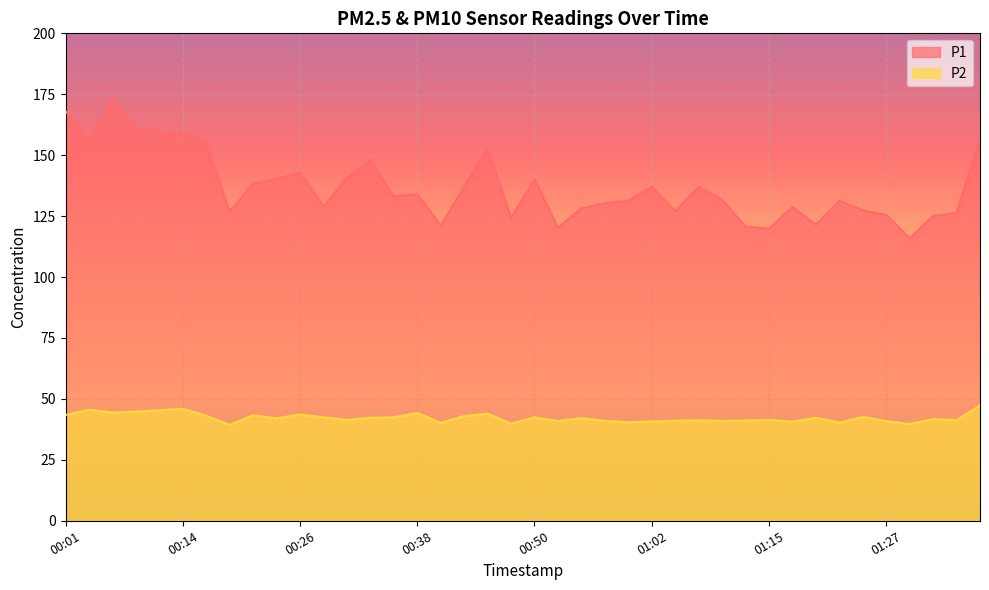

Reading left to right, transcribe all the data shown in this chart.

P1: 168.1	155.9	173.0	160.7	159.7	159.1	154.8	127.0	138.4	140.3	142.8	129.1	140.6	147.9	133.1	134.0	121.2	137.0	152.8	124.3	140.1	120.2	128.3	130.3	131.3	137.1	127.0	137.0	131.7	120.7	119.8	128.8	121.4	131.3	127.4	125.5	115.9	125.1	126.3	156.8
P2: 43.4	45.5	44.5	44.8	45.4	46.0	43.1	39.3	43.3	42.0	43.6	42.5	41.4	42.3	42.4	44.2	40.1	43.0	43.9	39.8	42.4	41.0	42.1	41.0	40.4	40.8	41.0	41.2	41.0	41.1	41.4	40.6	42.3	40.3	42.6	40.9	39.7	41.7	41.3	47.3